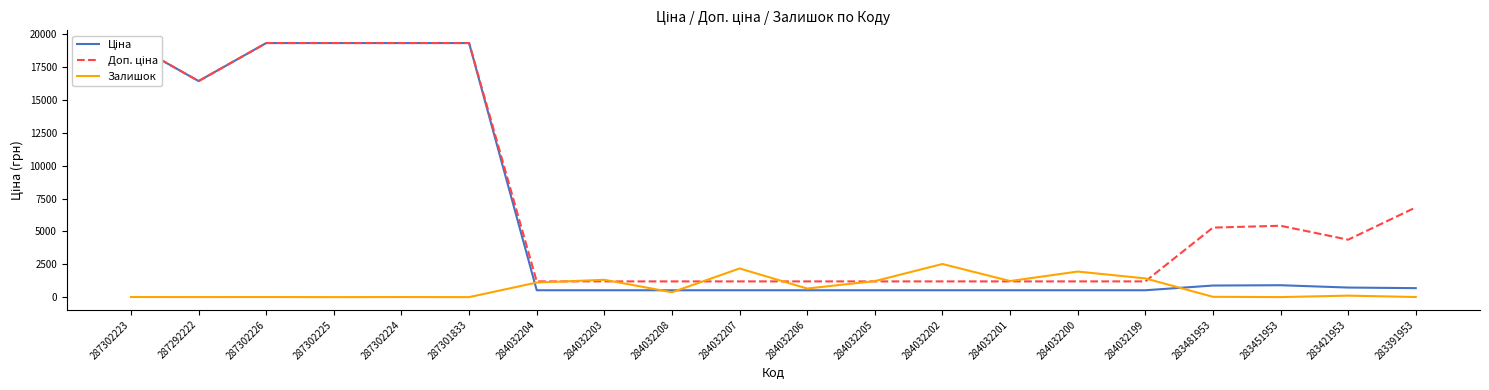

How many times do Залишок and Доп. ціна cross each other?

6